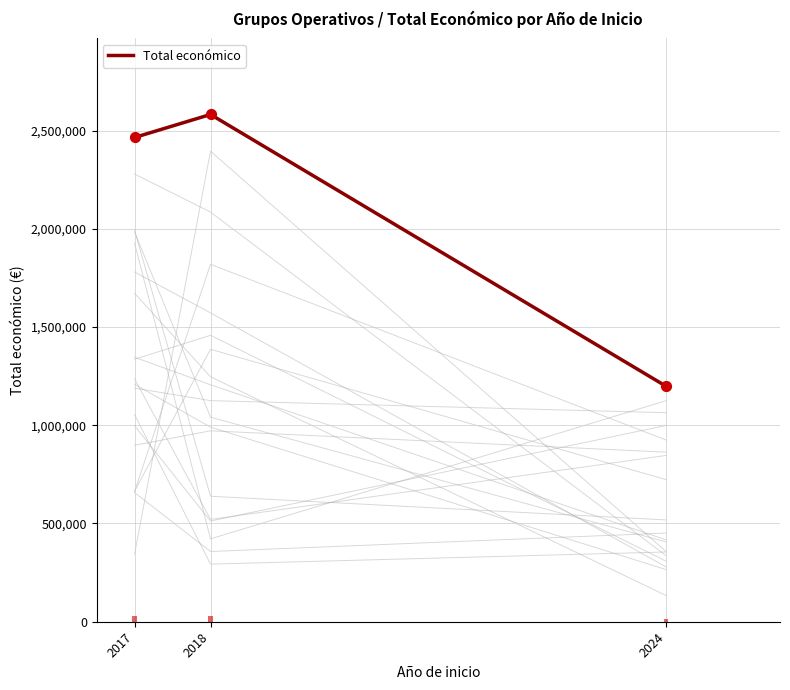

Between 2024 and 2017, which is larger?

2017